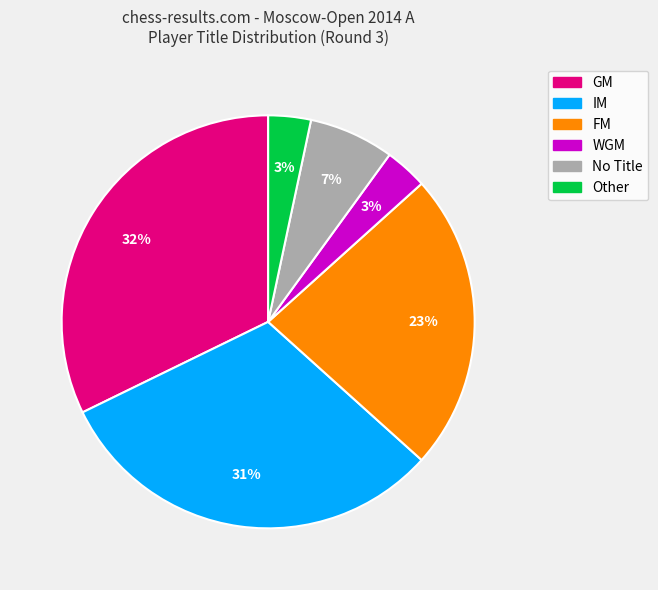

To the nearest percent, what is the difference between the largest and smallest slice percentages?

29%